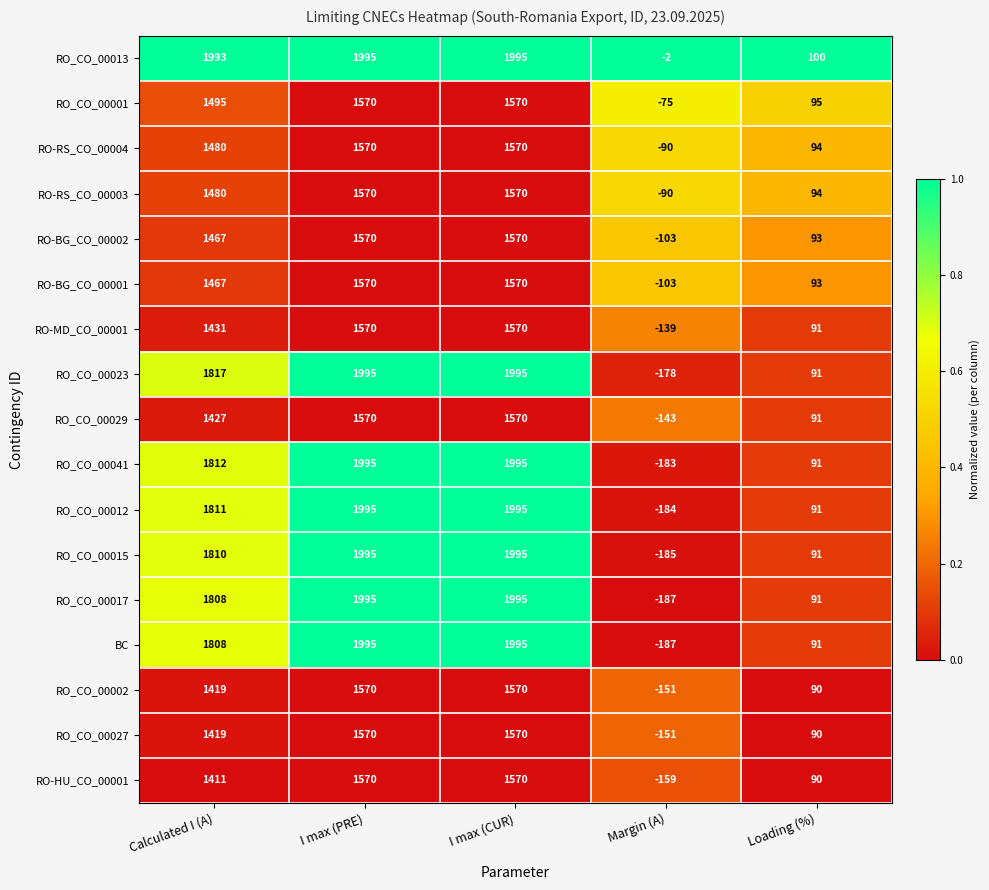

At how many categories does at least one series exceed 0?

4